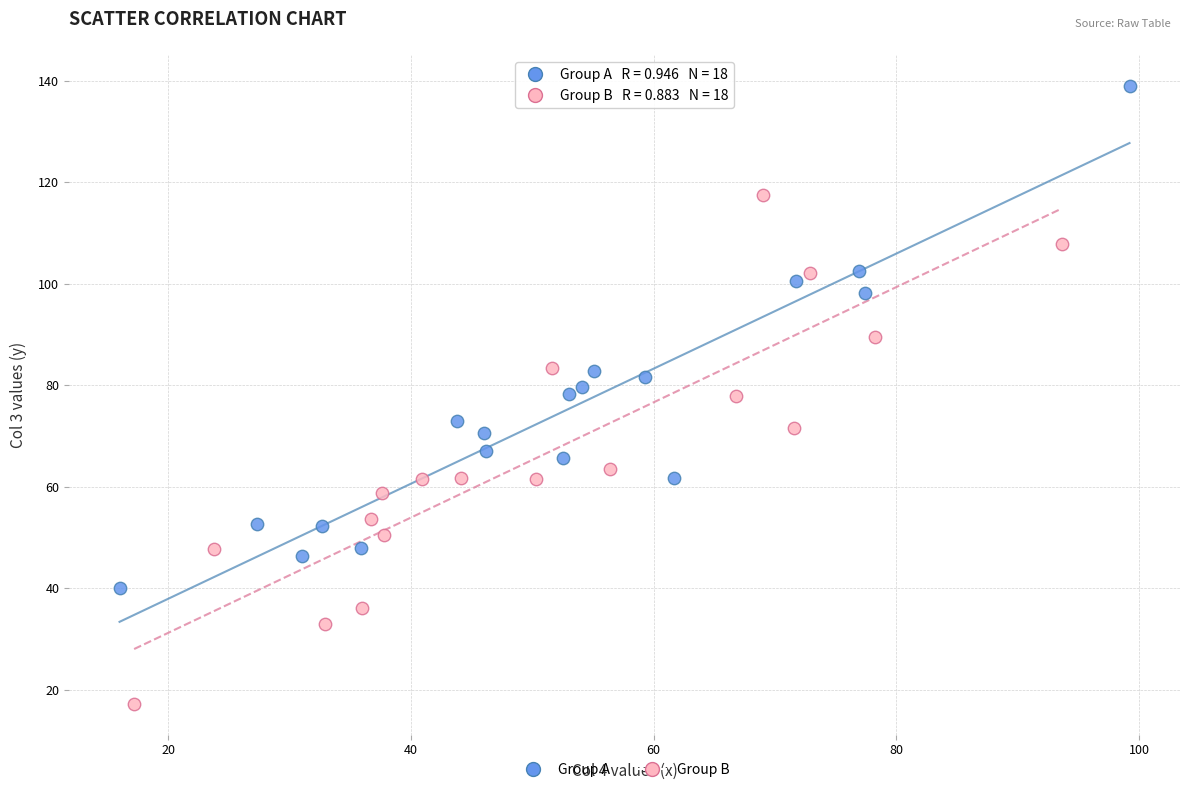

Which series reaches the maximum Y coordinate?

Group A